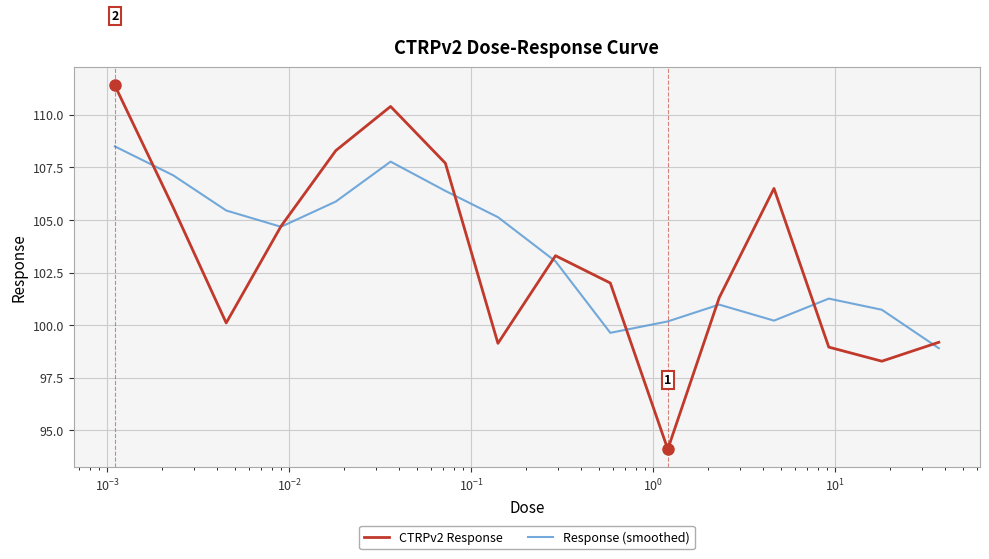

True or false: CTRPv2 Response has more than 0 interior local peaks.

True